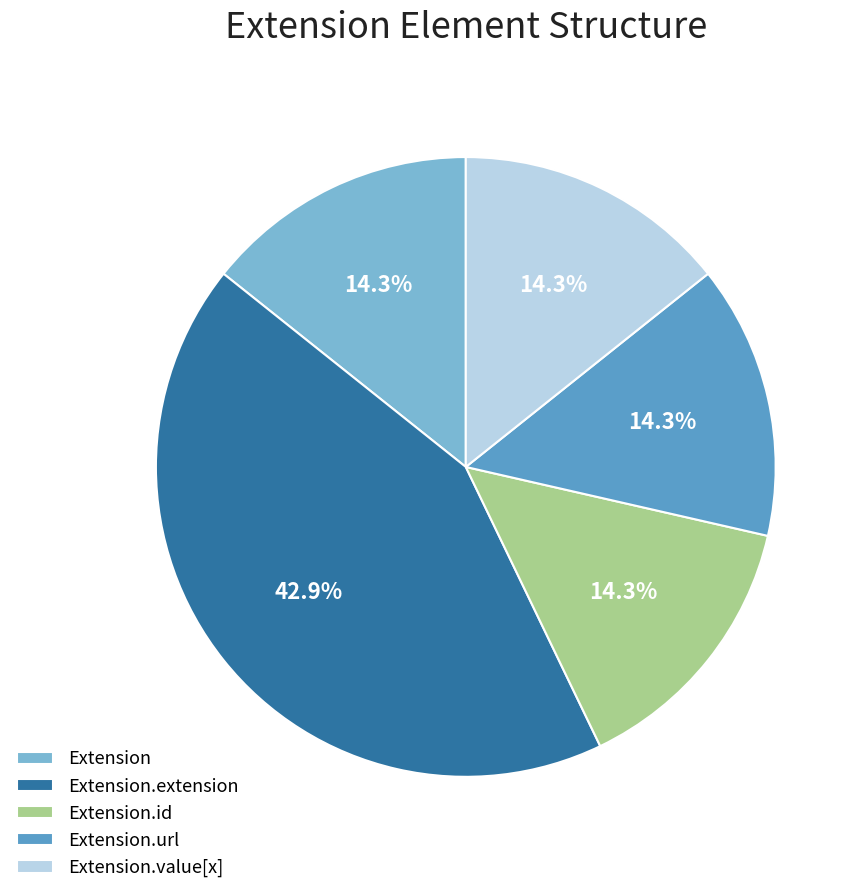

Is there any slice that represents more than half of the pie?

No